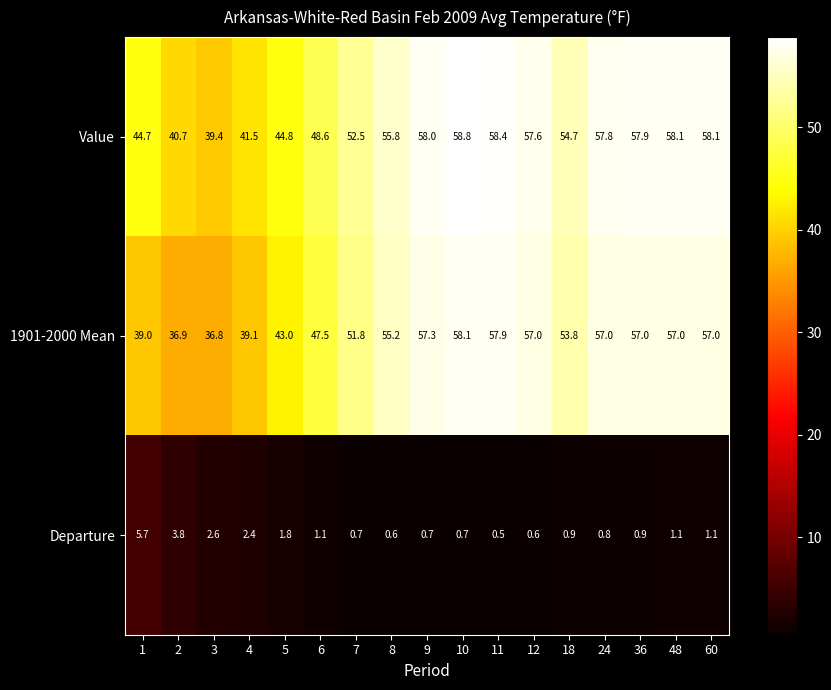

What is the spread (max minus min) of values at 60?

57.0